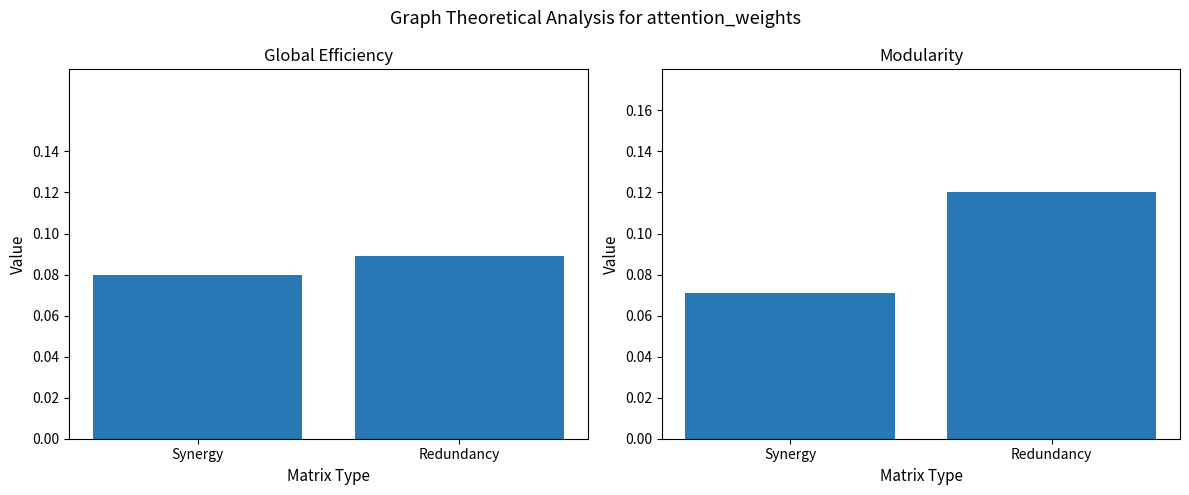

What is the smallest value displayed?

0.1